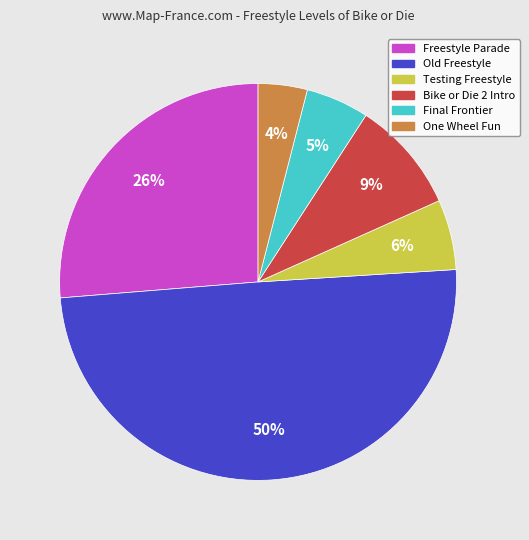

Does One Wheel Fun account for over 50% of the chart?

No